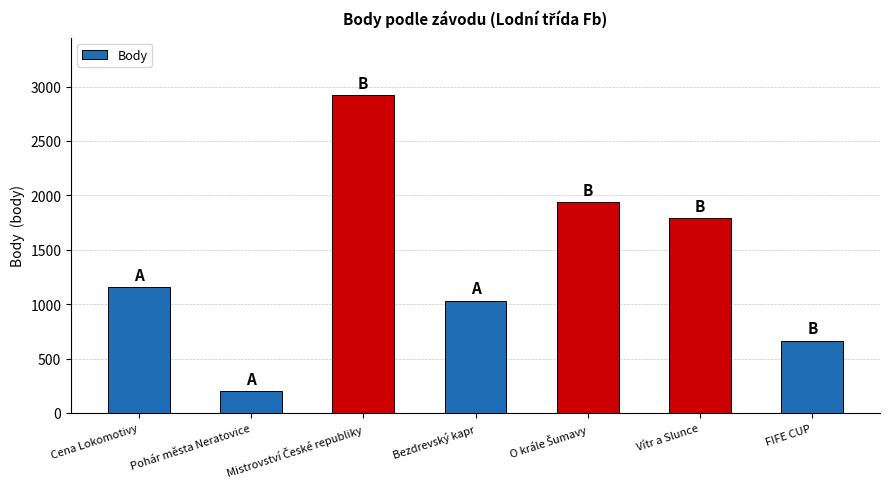

How many values are below 1156?

3